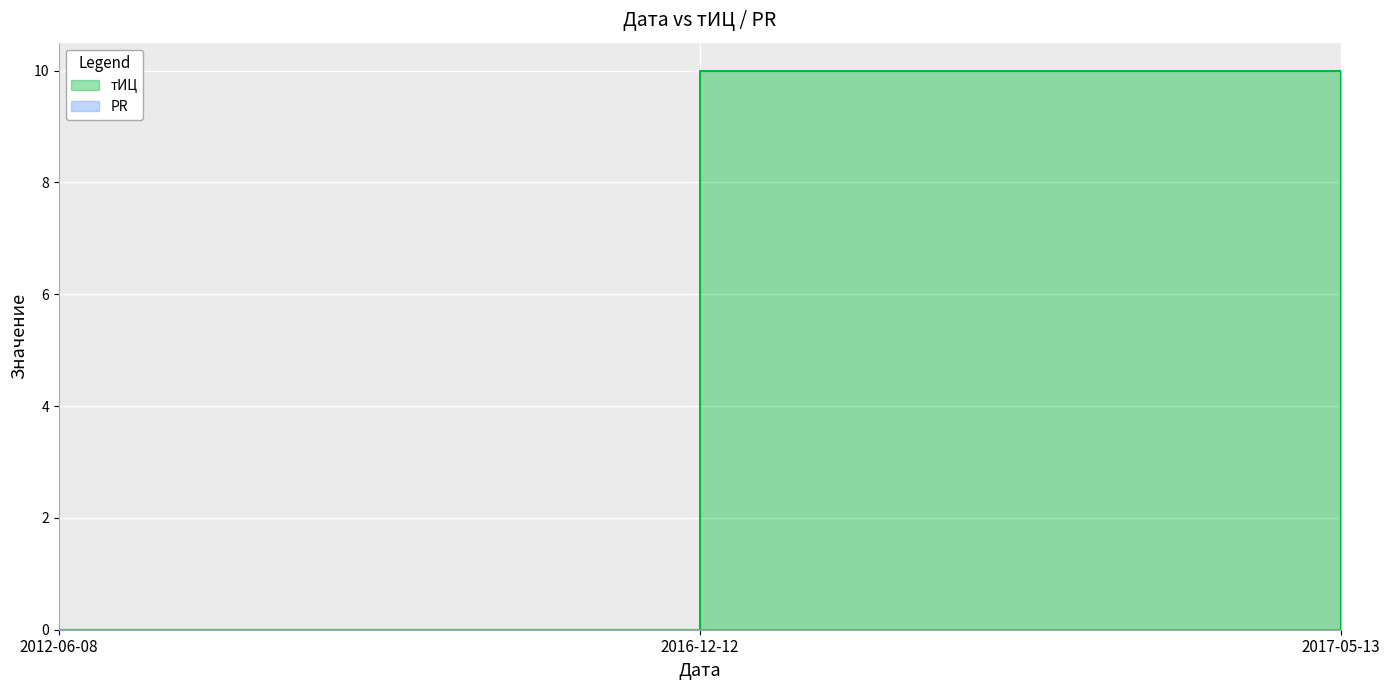

Rank the categories by value from lowest to highest.

2012-06-08, 2017-05-13, 2016-12-12